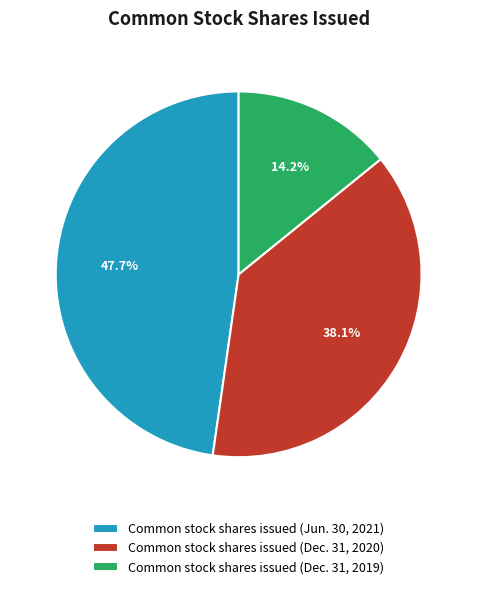

What is the ratio of the value at Common stock shares issued (Dec. 31, 2020) to the value at Common stock shares issued (Dec. 31, 2019)?

2.7